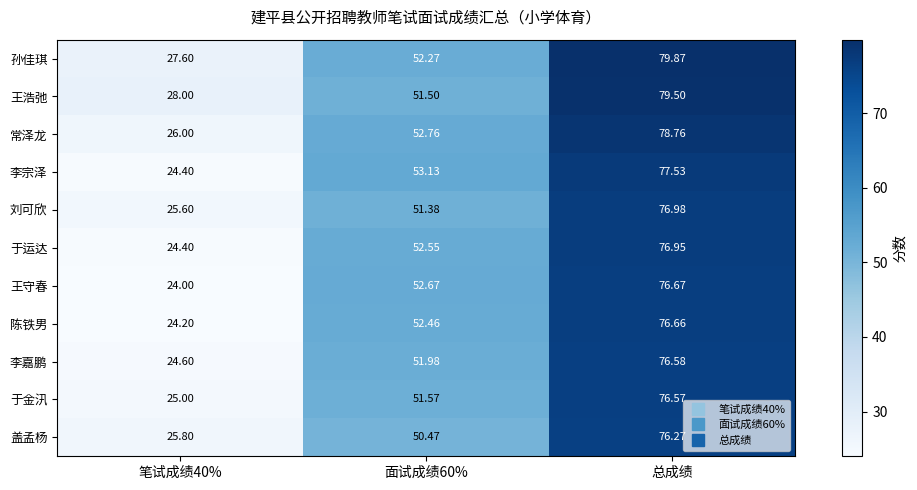

At 总成绩, list the series in order from smallest to largest.

盖孟杨, 于金汛, 李嘉鹏, 陈铁男, 王守春, 于运达, 刘可欣, 李宗泽, 常泽龙, 王浩弛, 孙佳琪